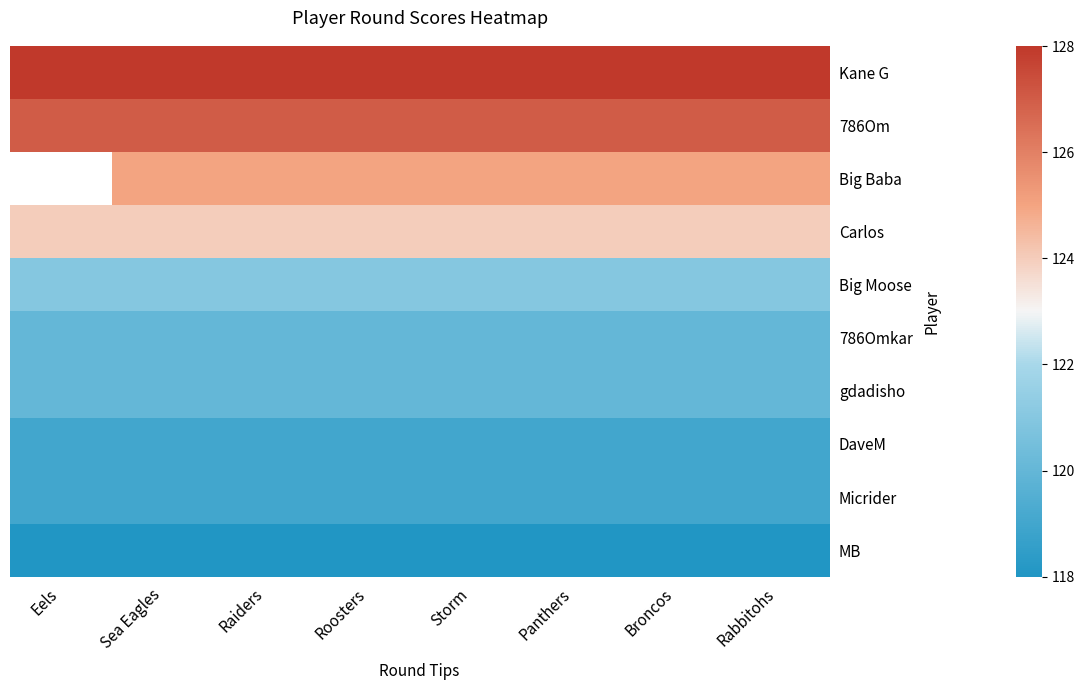

What is the sum of the 786Om values at Panthers and Sea Eagles?

254.0